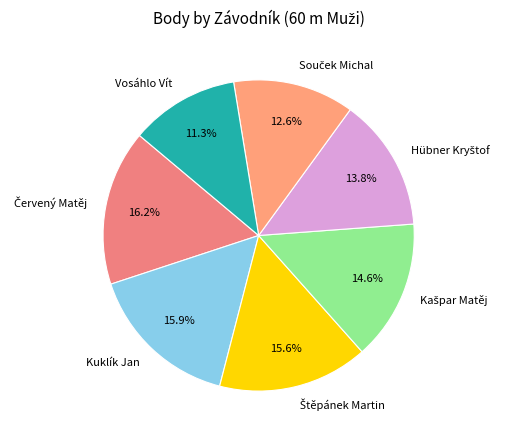

Does any single category account for the majority?

No